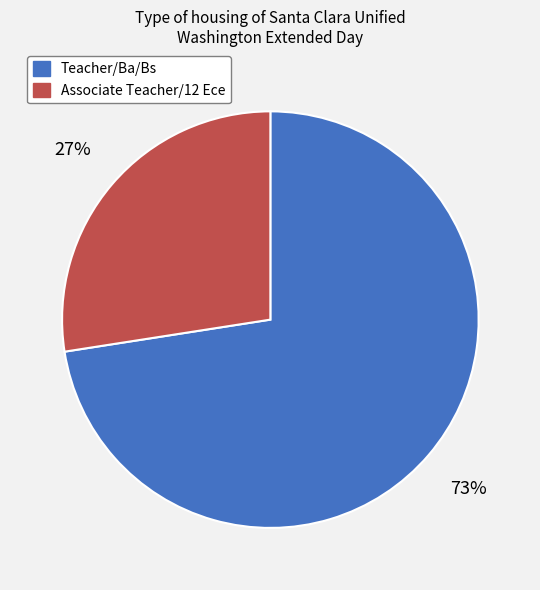

The Associate Teacher/12 Ece slice represents 27% of the pie. True or false?

True